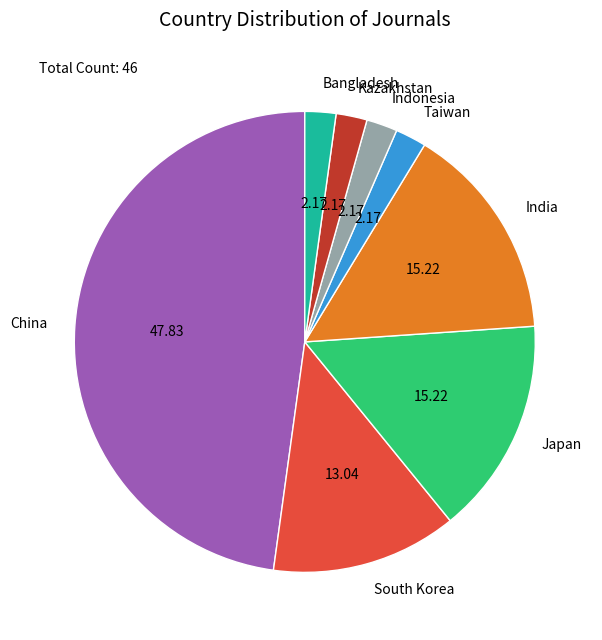

How many segments does this pie chart have?

8